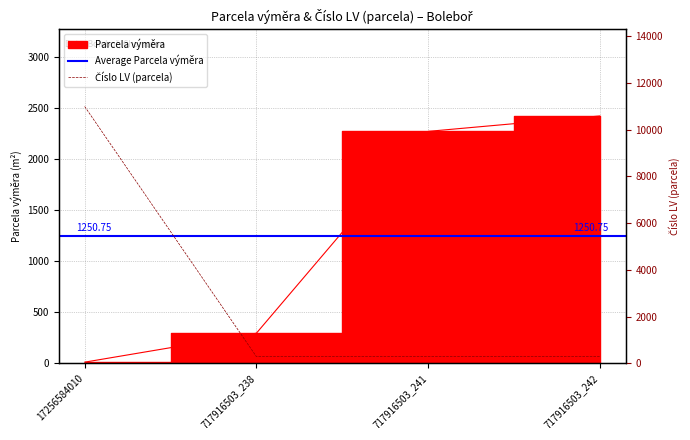

Reading left to right, extract all data points from this chart.

Parcela výměra: 10	294	2274	2425
Číslo LV (parcela): 11000	282	282	282